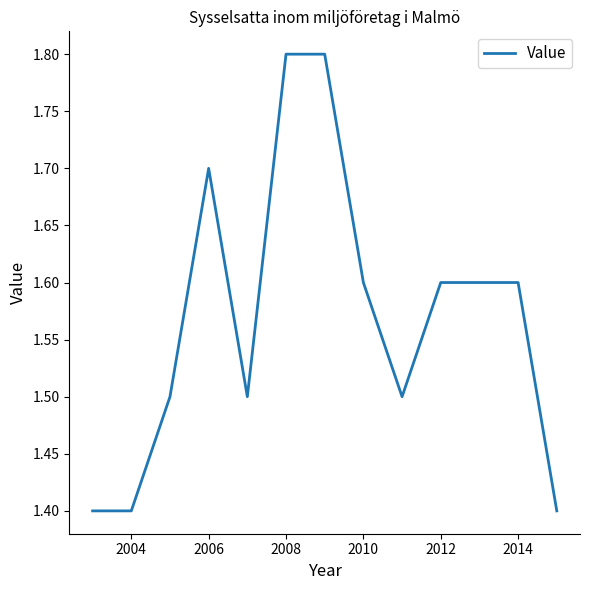

What is the smallest value displayed?

1.4